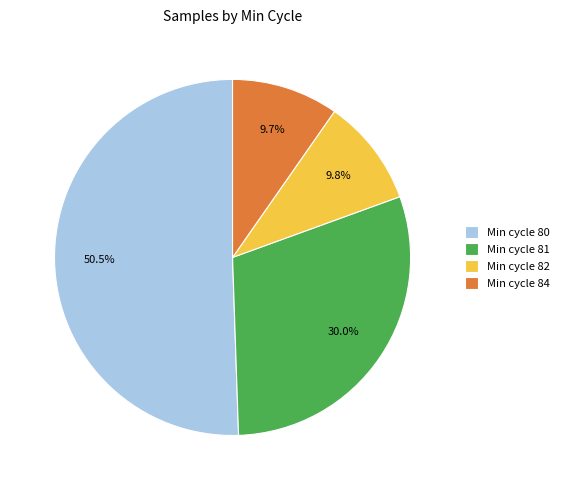

What is the total percentage of Min cycle 82 and Min cycle 81?

39.8%